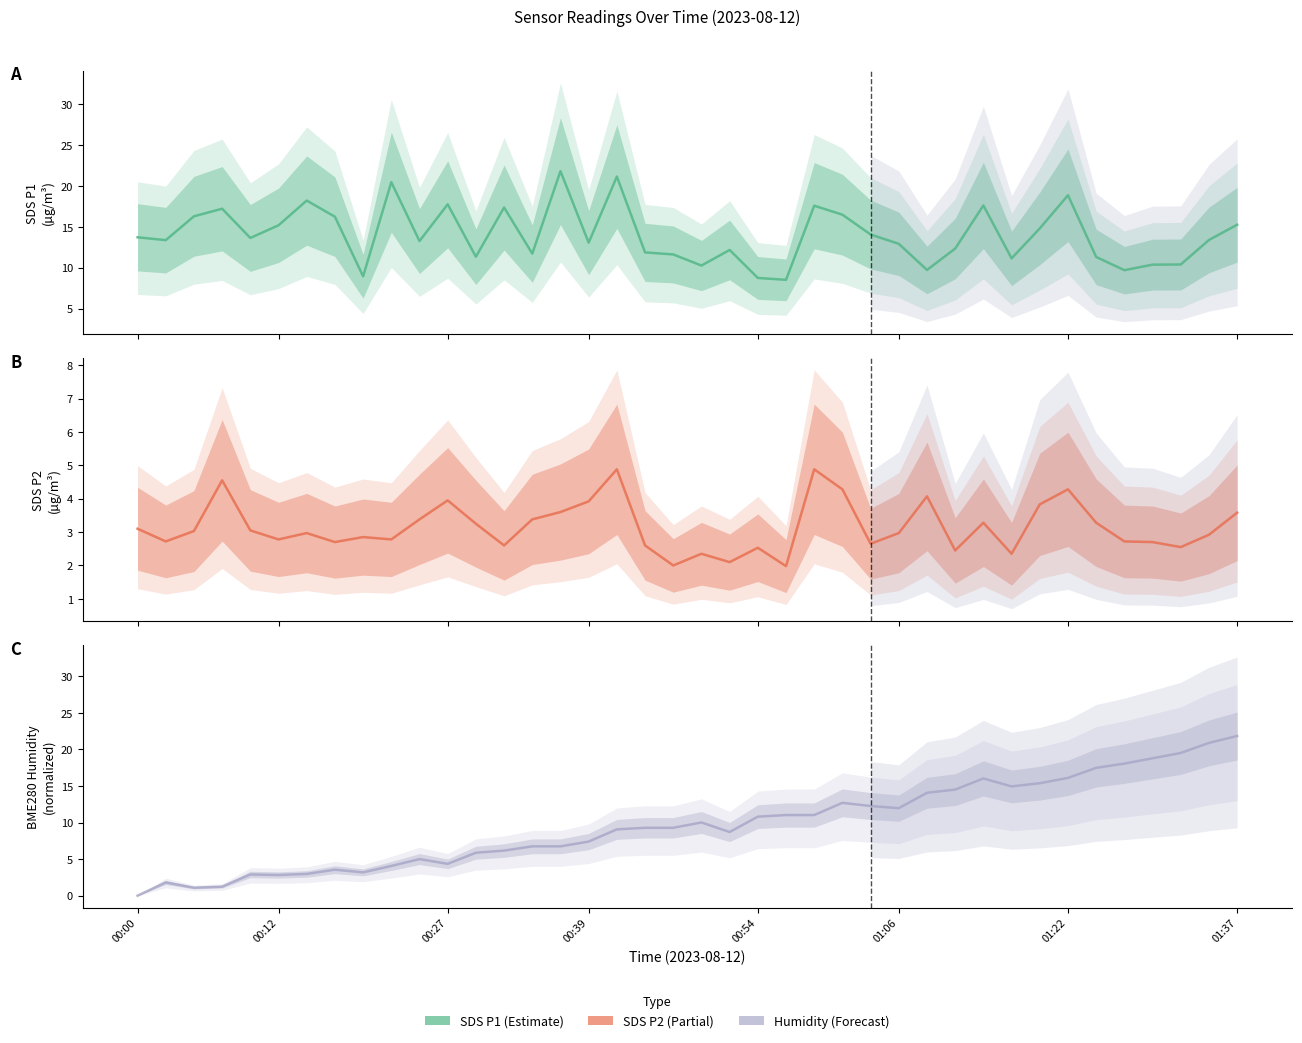

How many interior local peaks does the SDS_P2 series have?

11